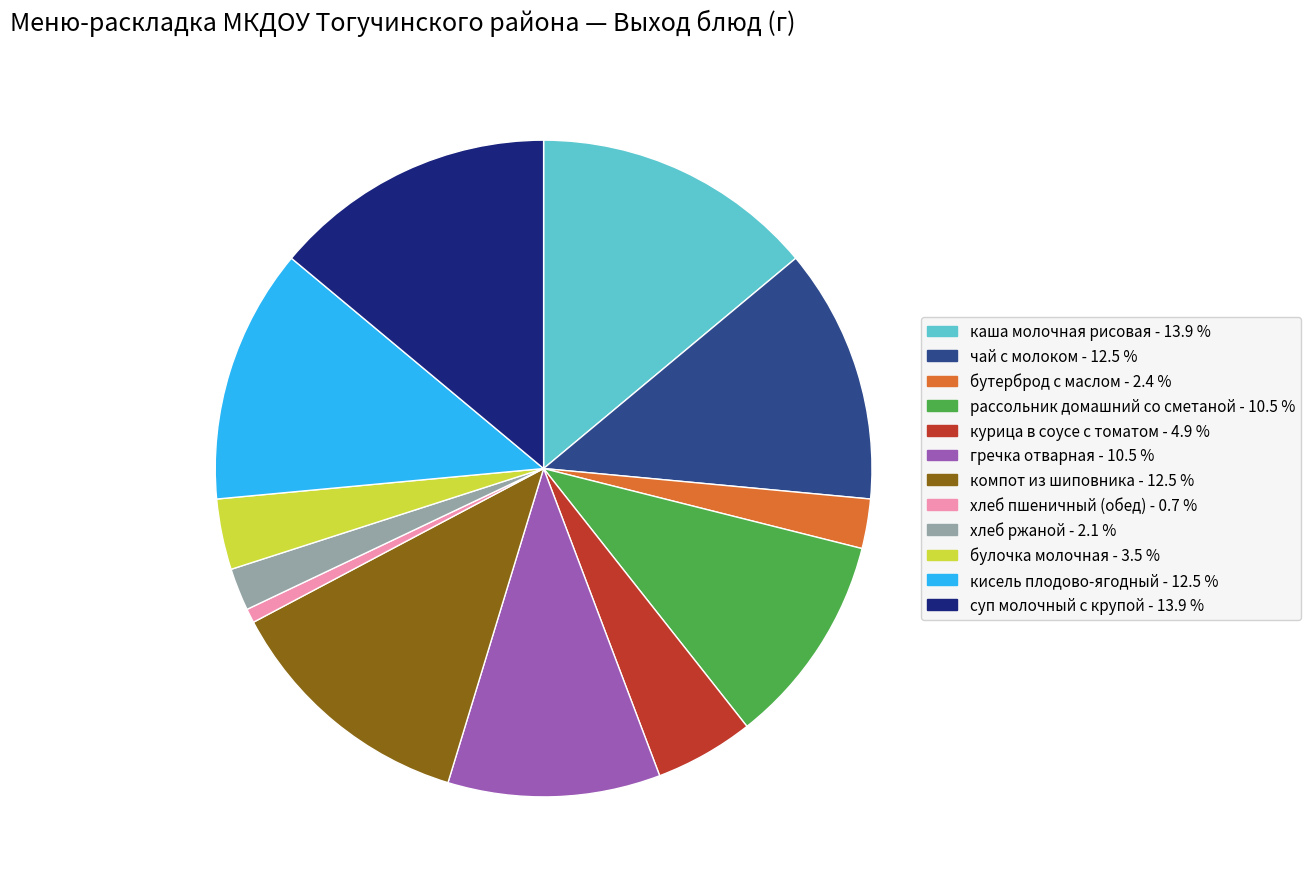

Which has a higher value, компот из шиповника or рассольник домашний со сметаной?

компот из шиповника